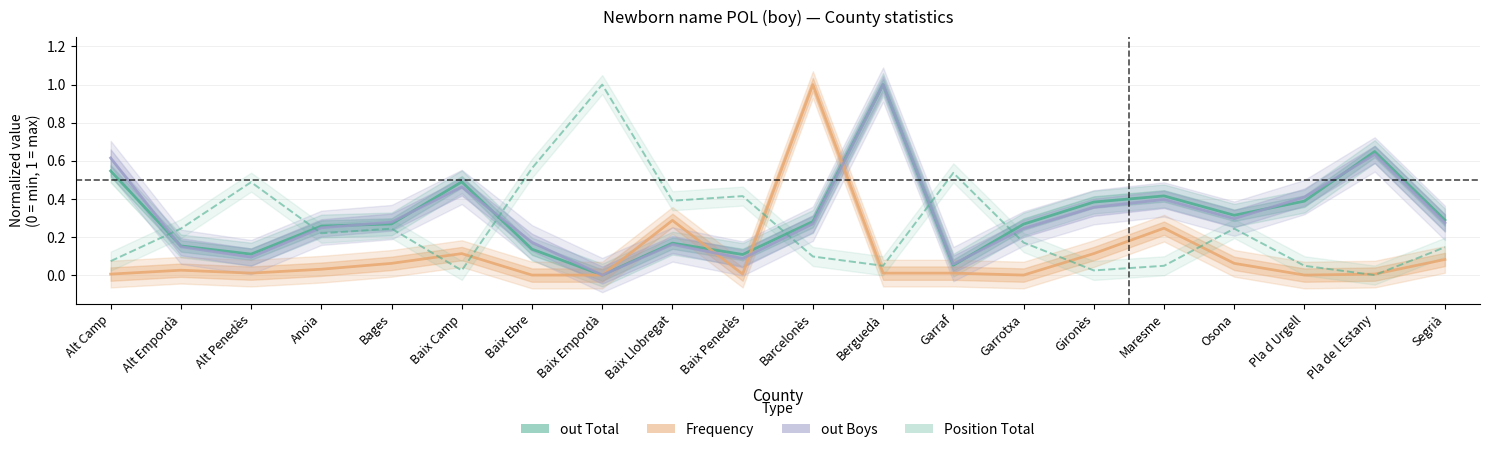

How many lines are shown in the chart?

4